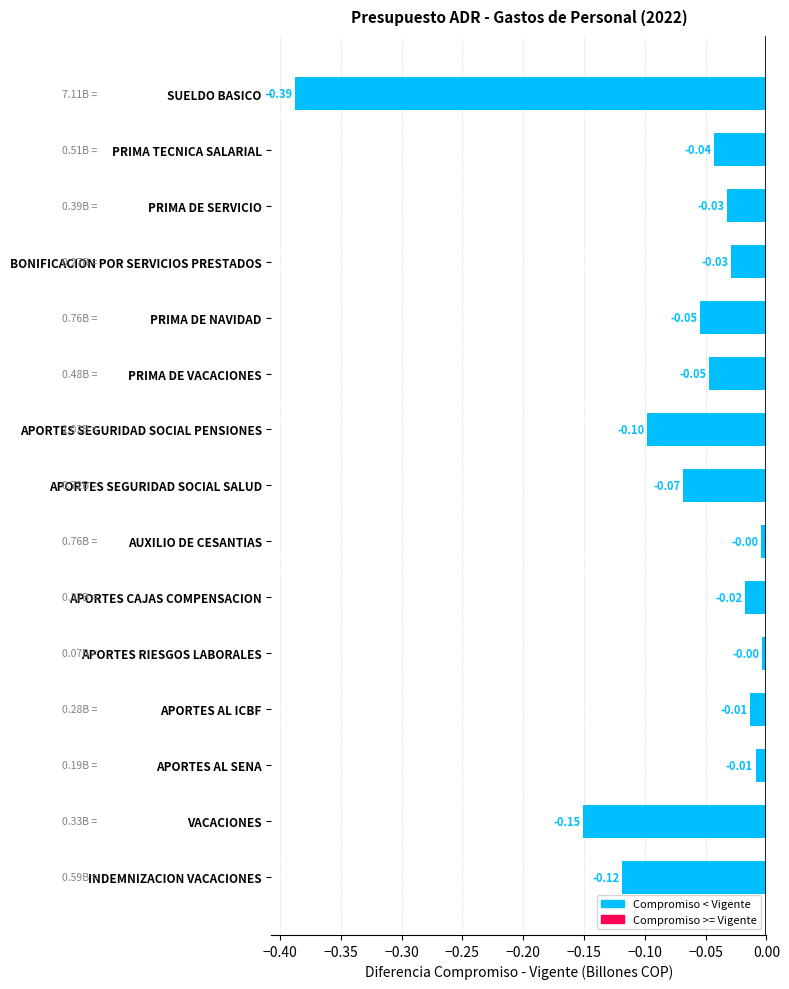

What is the sum of all values?

-1.1